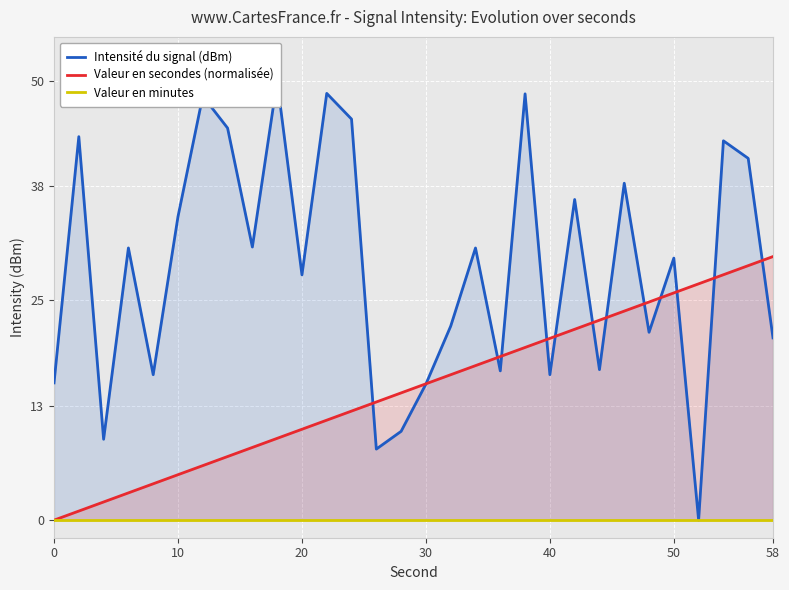

True or false: Valeur en secondes (normalisée) and Valeur en minutes intersect in this chart.

False